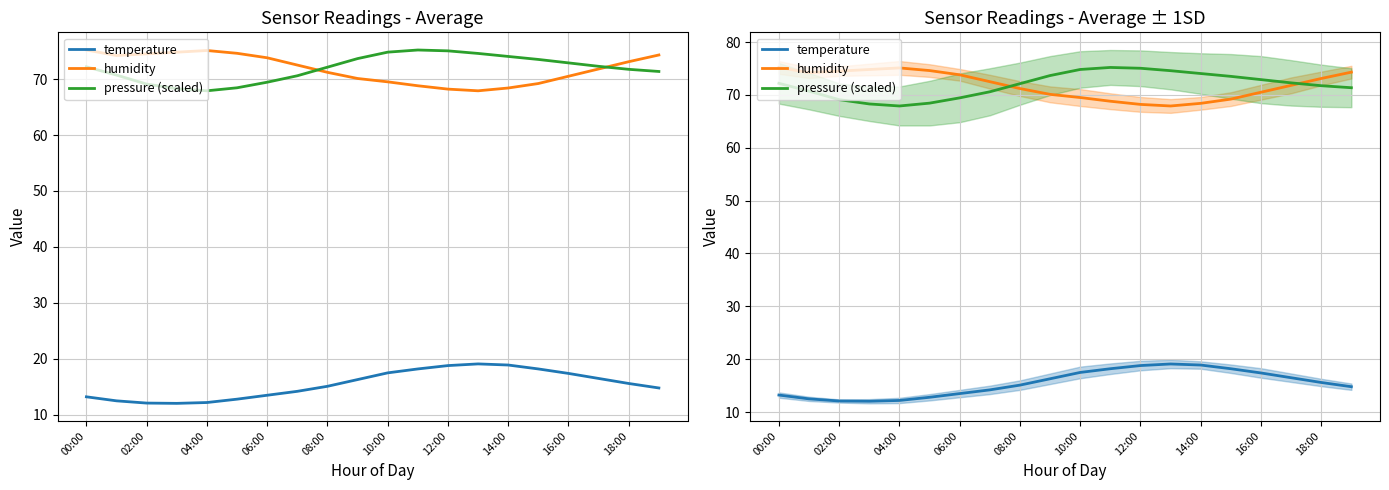

What is the label of the 11th point from the left?

10:00